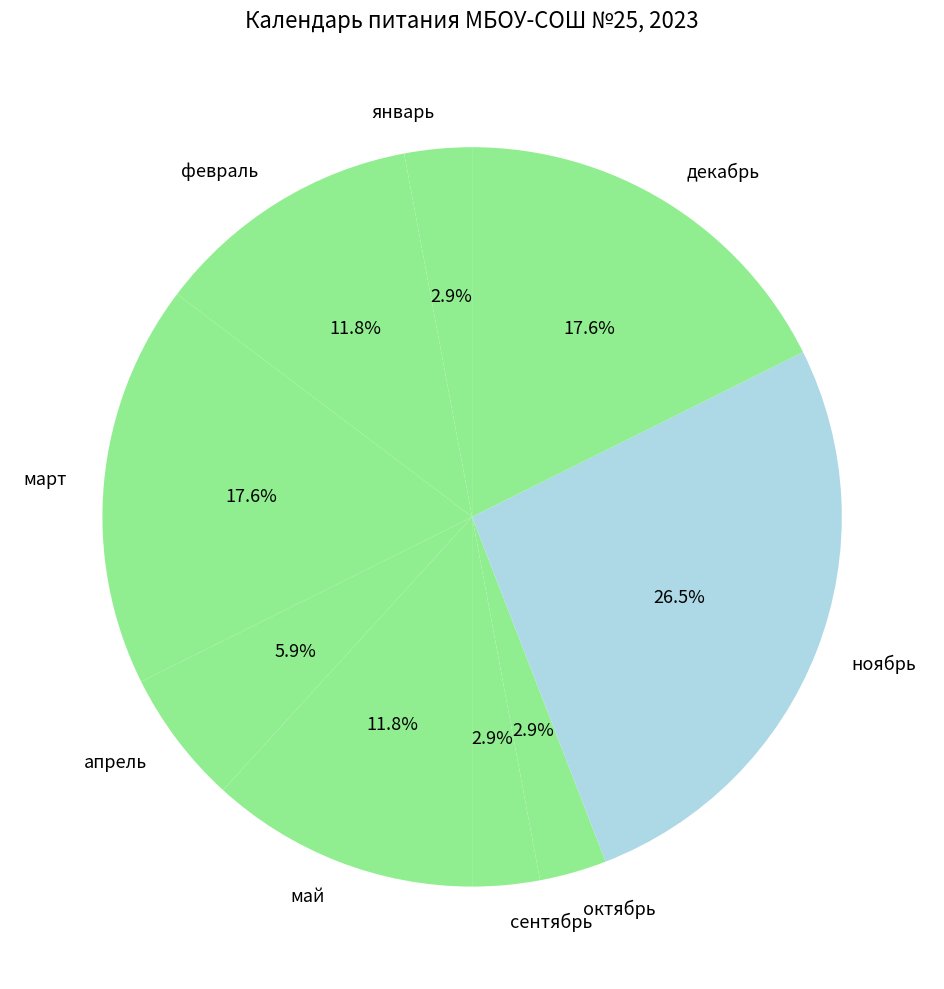

What is the ratio of the value at май to the value at февраль?

1.0